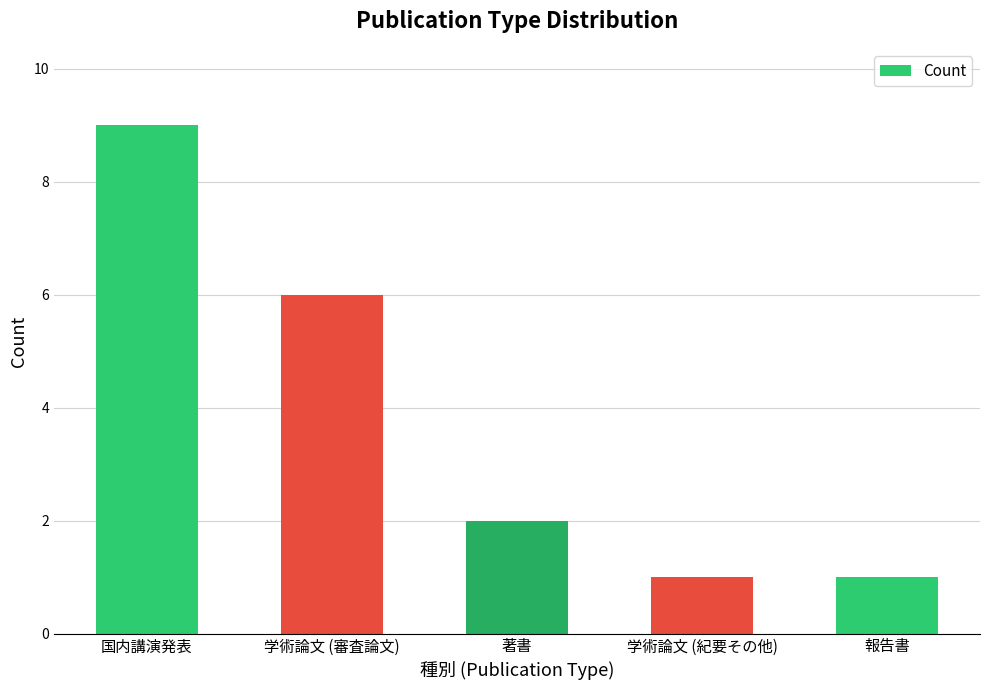

True or false: the data shows 9 at 国内講演発表.

True